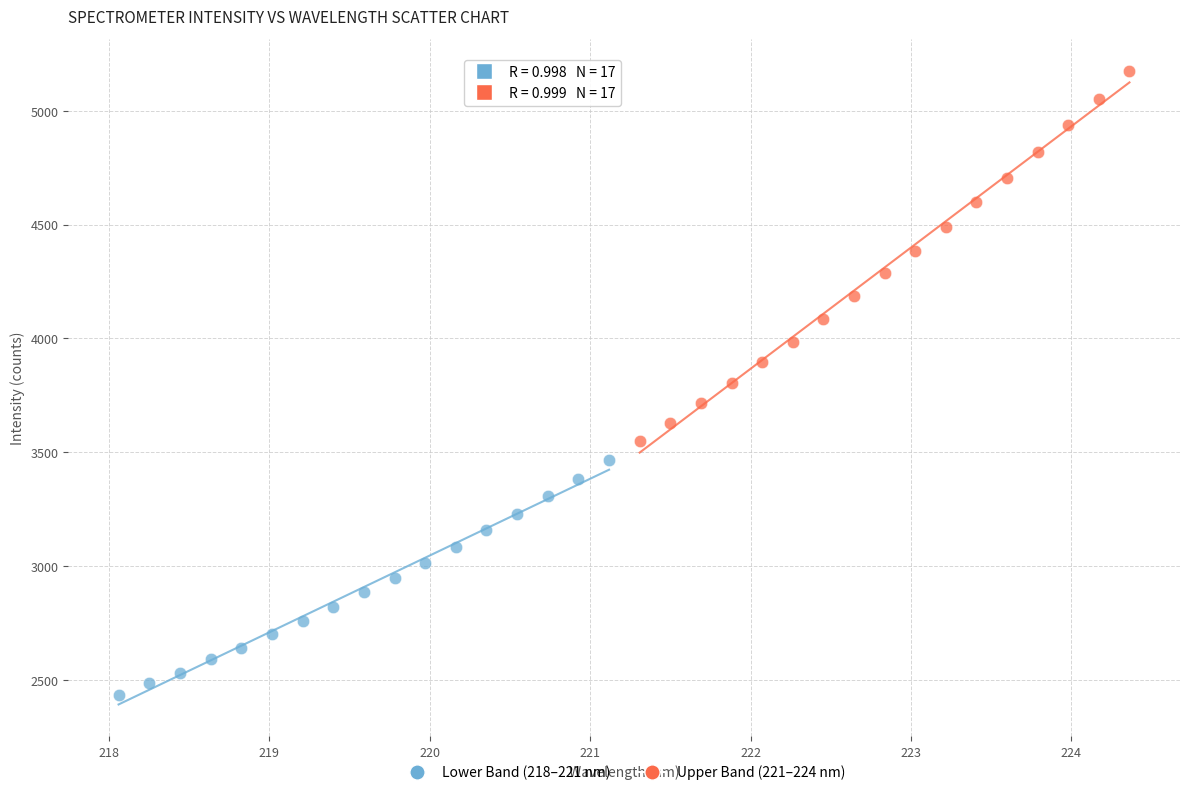

Which series reaches the minimum Y coordinate?

Lower Band (218–221 nm)